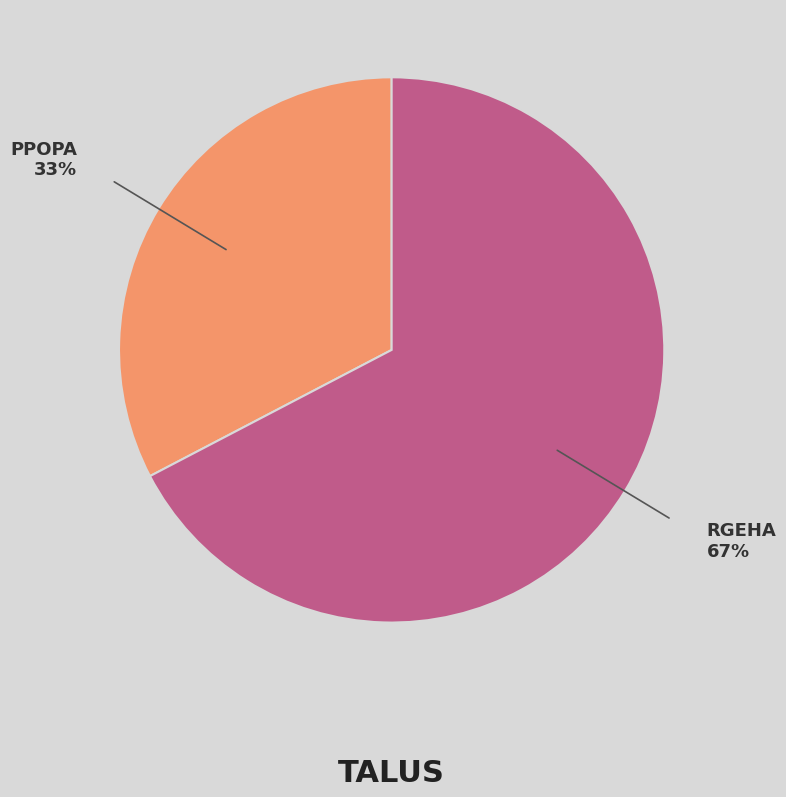

Is there a majority slice in this chart?

Yes